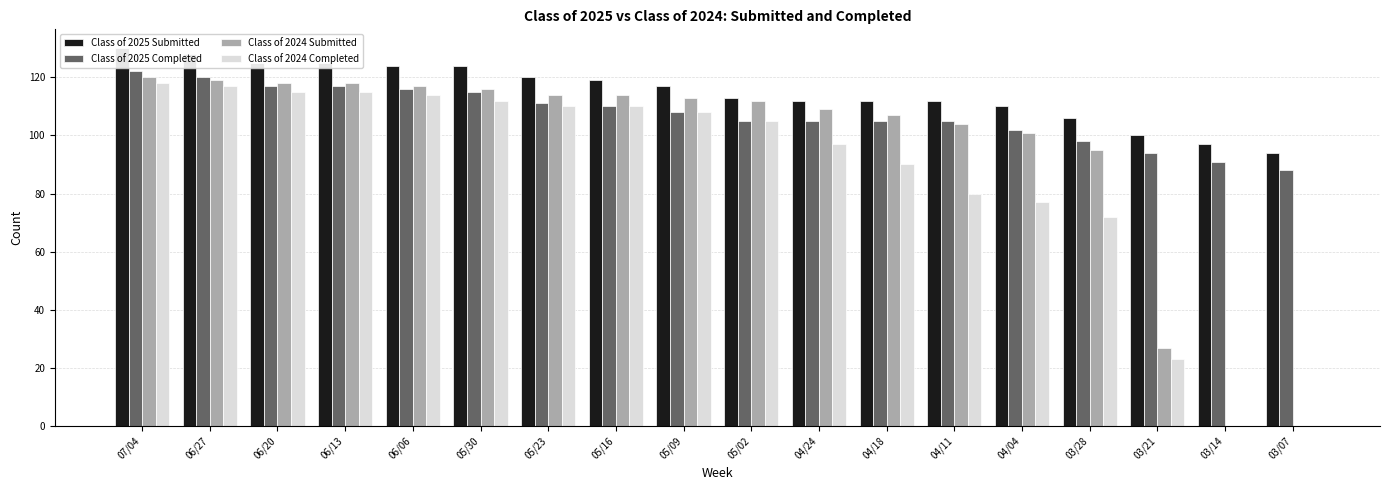

Reading left to right, list all the values displayed in this chart.

Class of 2025 Submitted: 07/04=130	06/27=128	06/20=125	06/13=125	06/06=124	05/30=124	05/23=120	05/16=119	05/09=117	05/02=113	04/24=112	04/18=112	04/11=112	04/04=110	03/28=106	03/21=100	03/14=97	03/07=94
Class of 2025 Completed: 07/04=122	06/27=120	06/20=117	06/13=117	06/06=116	05/30=115	05/23=111	05/16=110	05/09=108	05/02=105	04/24=105	04/18=105	04/11=105	04/04=102	03/28=98	03/21=94	03/14=91	03/07=88
Class of 2024 Submitted: 07/04=120	06/27=119	06/20=118	06/13=118	06/06=117	05/30=116	05/23=114	05/16=114	05/09=113	05/02=112	04/24=109	04/18=107	04/11=104	04/04=101	03/28=95	03/21=27	03/14=0	03/07=0
Class of 2024 Completed: 07/04=118	06/27=117	06/20=115	06/13=115	06/06=114	05/30=112	05/23=110	05/16=110	05/09=108	05/02=105	04/24=97	04/18=90	04/11=80	04/04=77	03/28=72	03/21=23	03/14=0	03/07=0